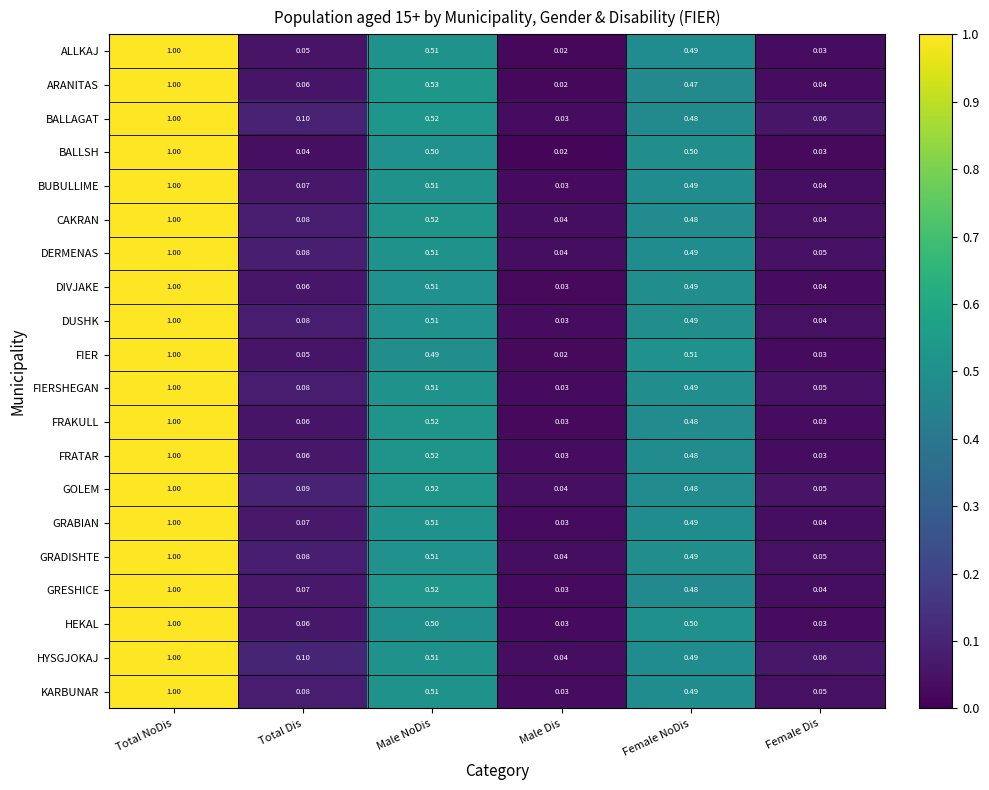

At which category is the sum across all series the highest?

Total NoDis